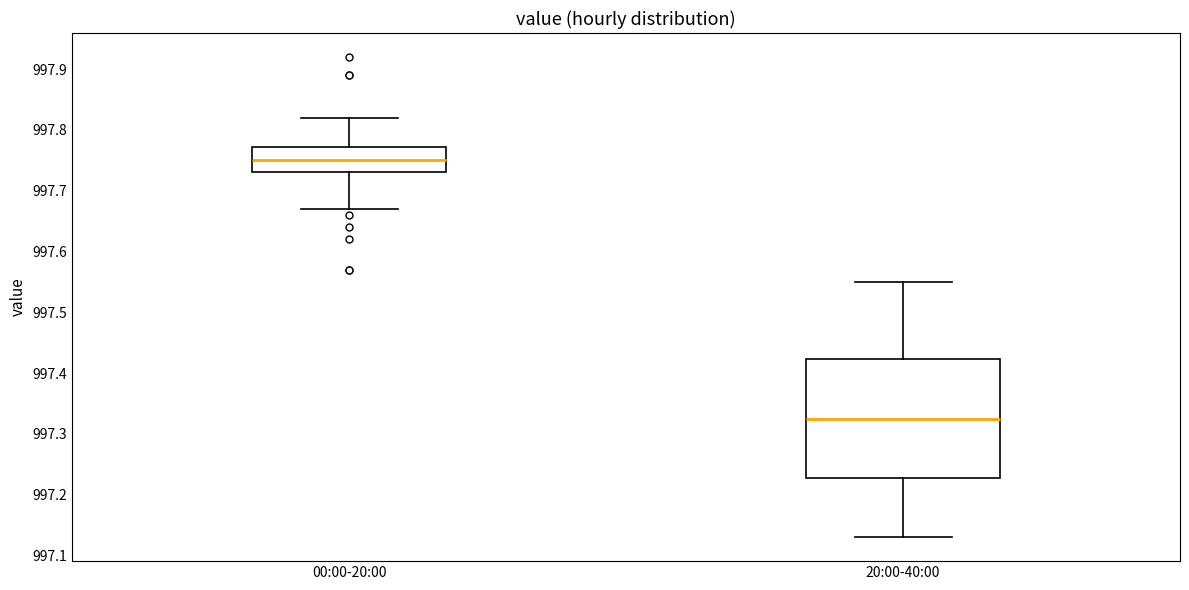

Reading left to right, transcribe this box plot: for each box, give where its median line is, the range the box spans, and where its two whiskers end, as read against the y-axis. The values are not printed on the chart, so give them approximately, as read against the axis.

00:00-20:00: median 997.75, box 997.73 to 997.77, whiskers 997.67 to 997.82
20:00-40:00: median 997.33, box 997.23 to 997.42, whiskers 997.13 to 997.55